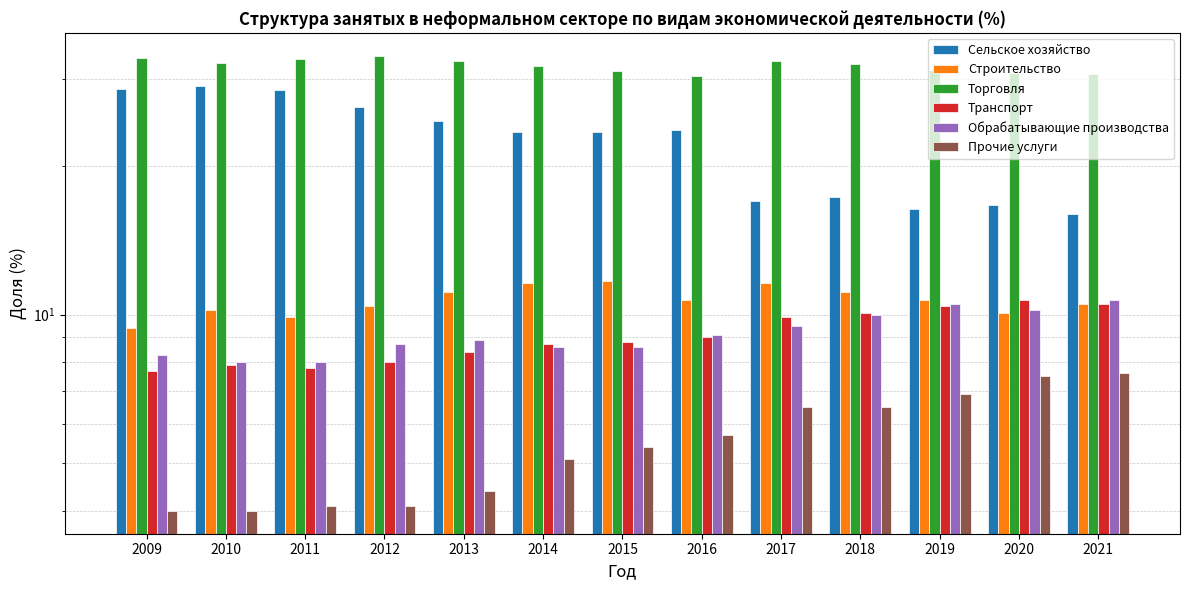

What is the total value across all series at 2018?

87.2